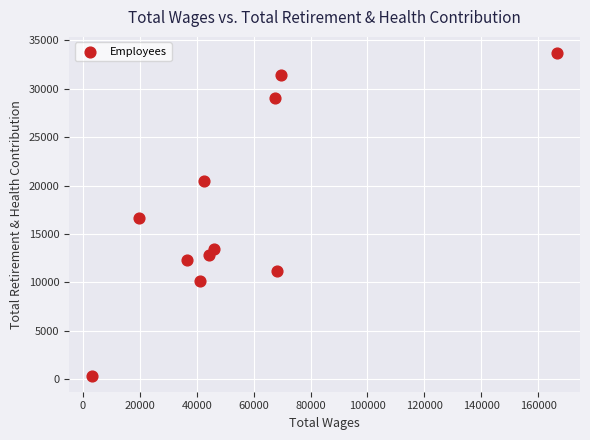

What is the average X value?

55039